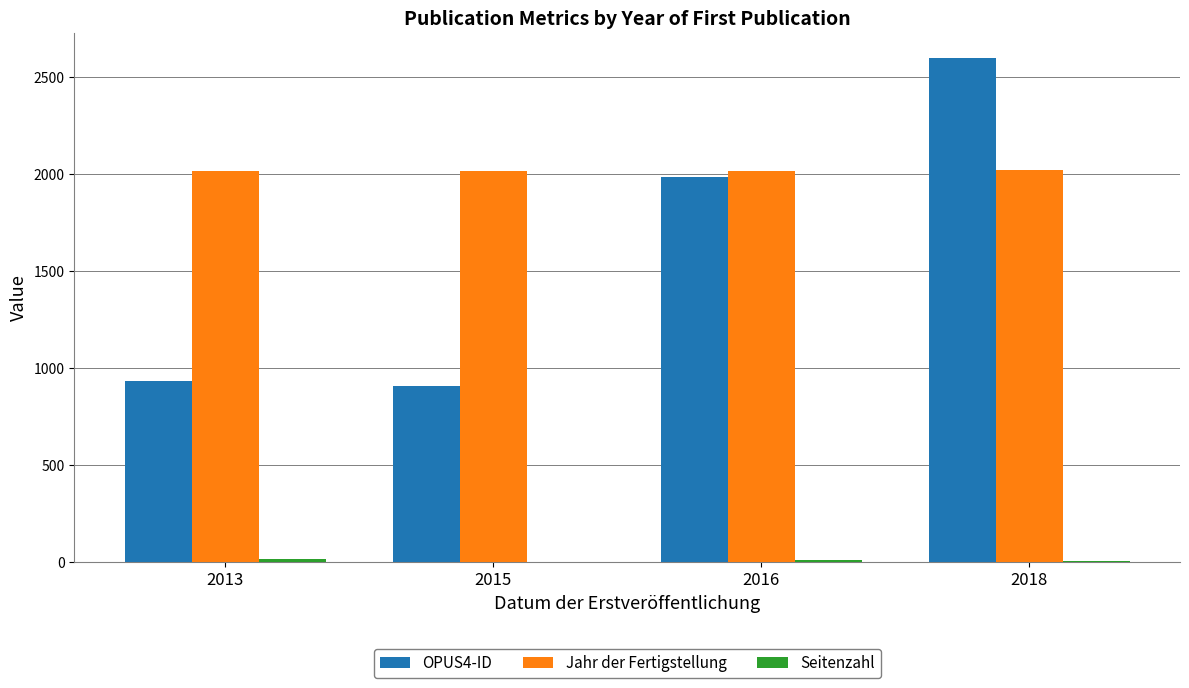

What is the total value across all series at 2018?

4620